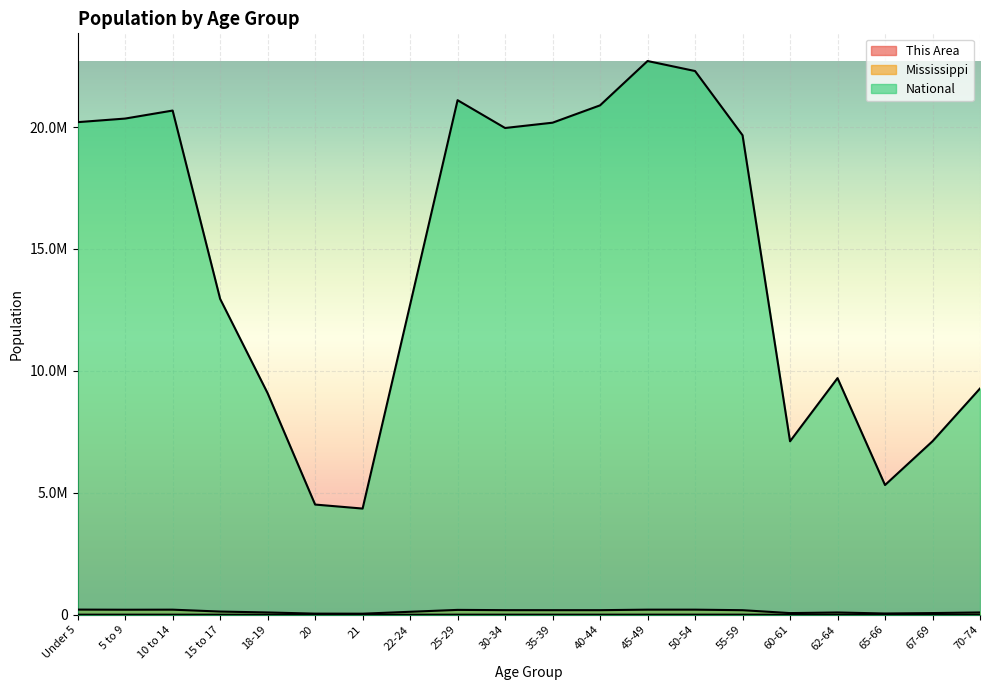

At which label does This Area reach its peak?

50-54